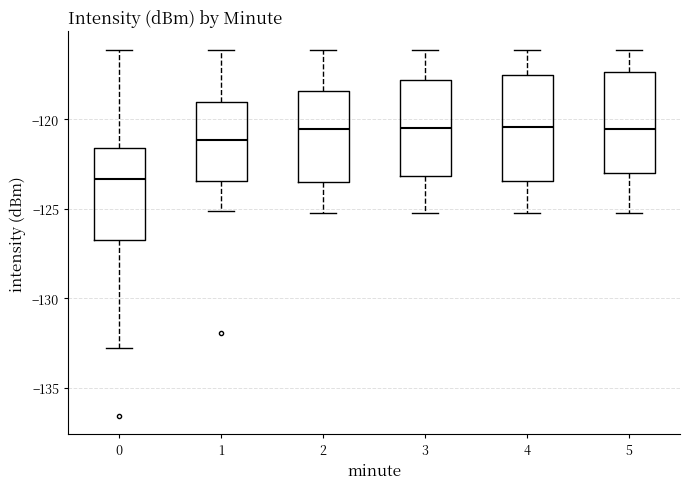

Reading left to right, read every box against the y-axis: the position of its median line, the range the box covers, and the ends of its whiskers. The values are not printed on the chart, so give them approximately, as read against the axis.

0: median -123.5, box -127.0 to -121.5, whiskers -133.0 to -116.0
1: median -121.0, box -123.5 to -119.0, whiskers -125.0 to -116.0
2: median -120.5, box -123.5 to -118.5, whiskers -125.0 to -116.0
3: median -120.5, box -123.0 to -118.0, whiskers -125.0 to -116.0
4: median -120.5, box -123.5 to -117.5, whiskers -125.0 to -116.0
5: median -120.5, box -123.0 to -117.5, whiskers -125.0 to -116.0